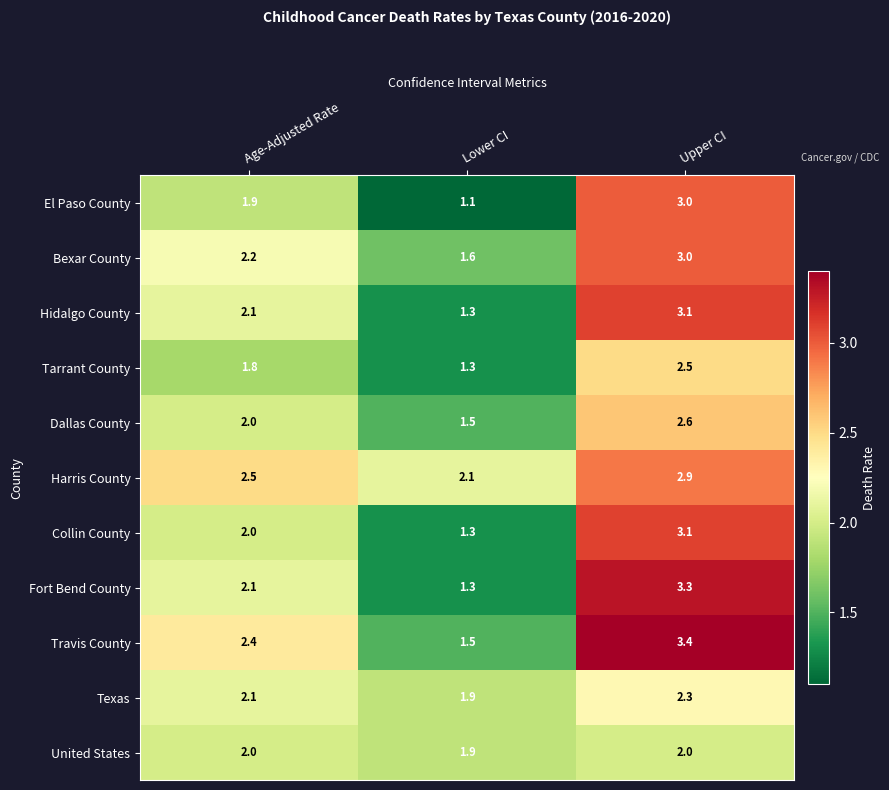

Is the value of Dallas County at Age-Adjusted Rate greater than the value of Bexar County at Age-Adjusted Rate?

No